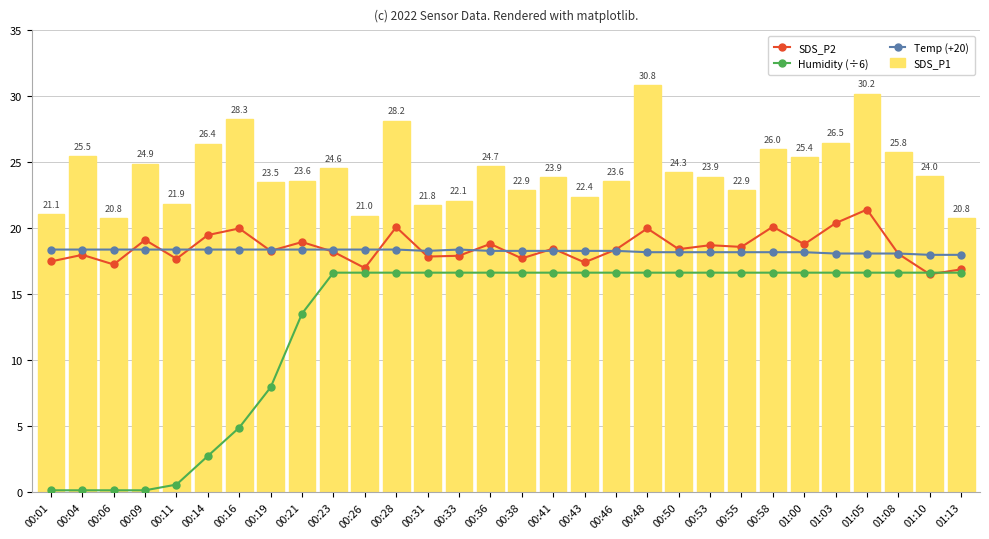

Rank the categories by SDS_P1 value from lowest to highest.

00:06, 01:13, 00:26, 00:01, 00:31, 00:11, 00:33, 00:43, 00:38, 00:55, 00:19, 00:46, 00:21, 00:41, 00:53, 01:10, 00:50, 00:23, 00:36, 00:09, 01:00, 00:04, 01:08, 00:58, 00:14, 01:03, 00:28, 00:16, 01:05, 00:48